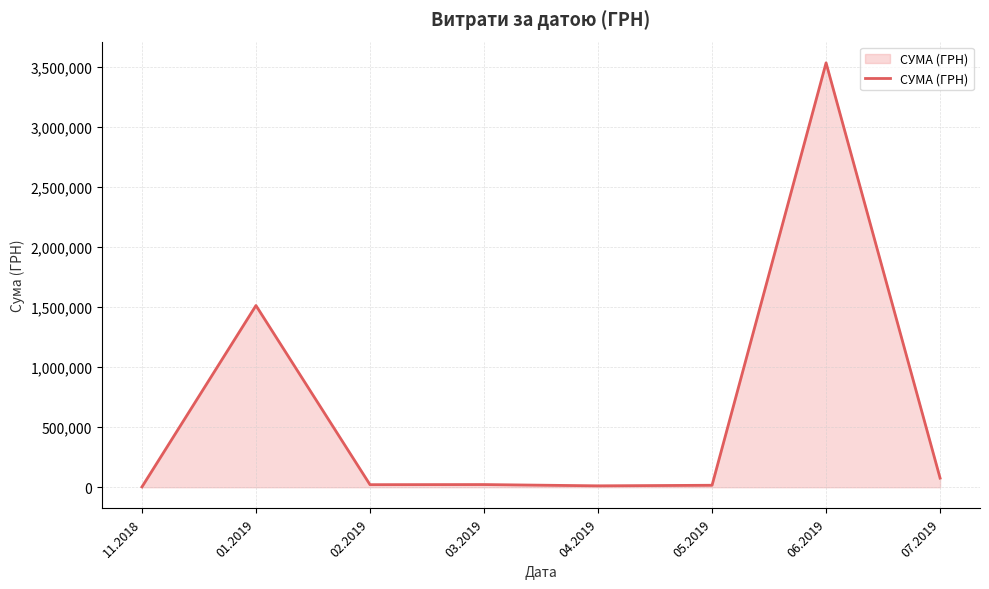

At which label is the value closest to 1768039?

01.2019